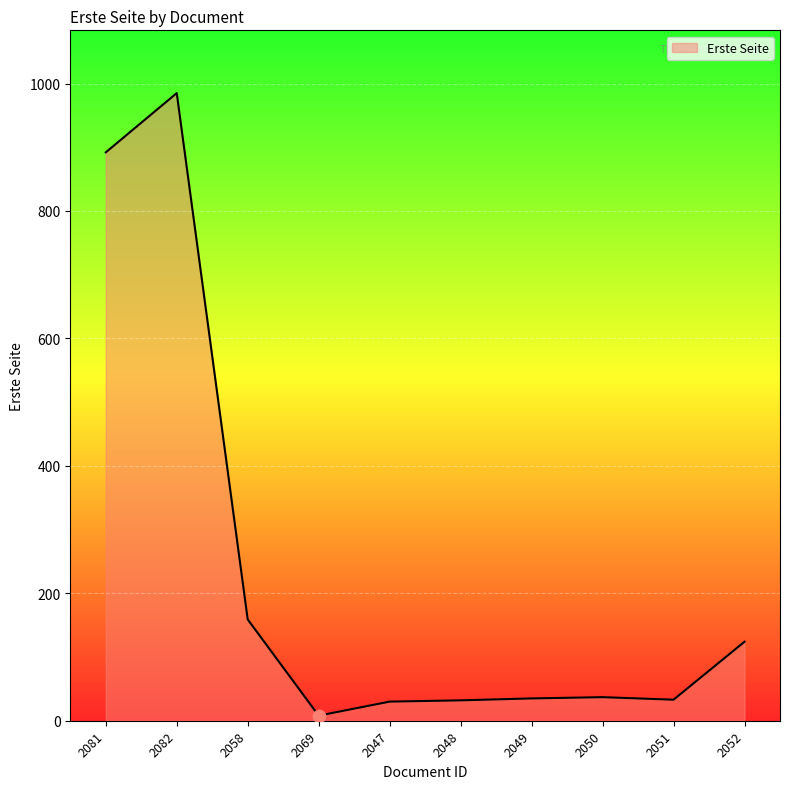

What is the change in value from 2058 to 2052?

-35